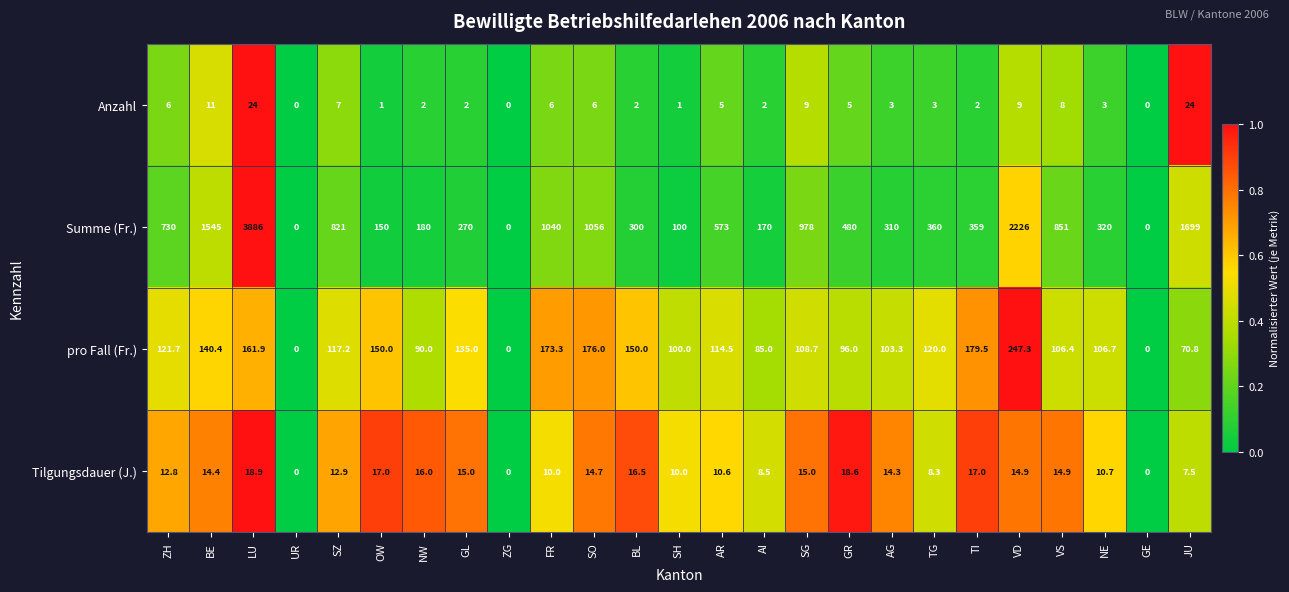

The pro Fall (Fr.) series shows 96.0 at GR. True or false?

True